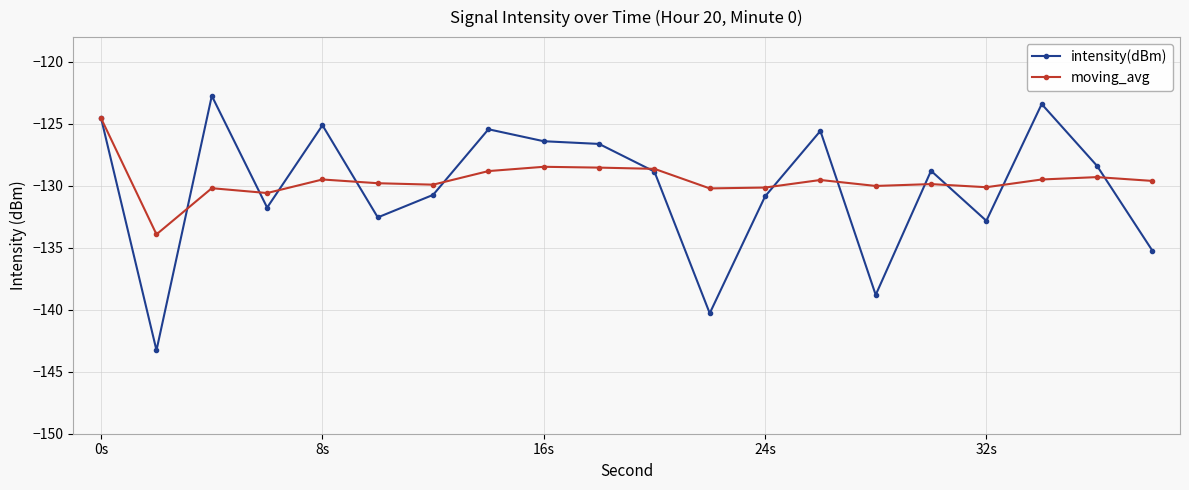

What is the smallest value displayed?

-143.3